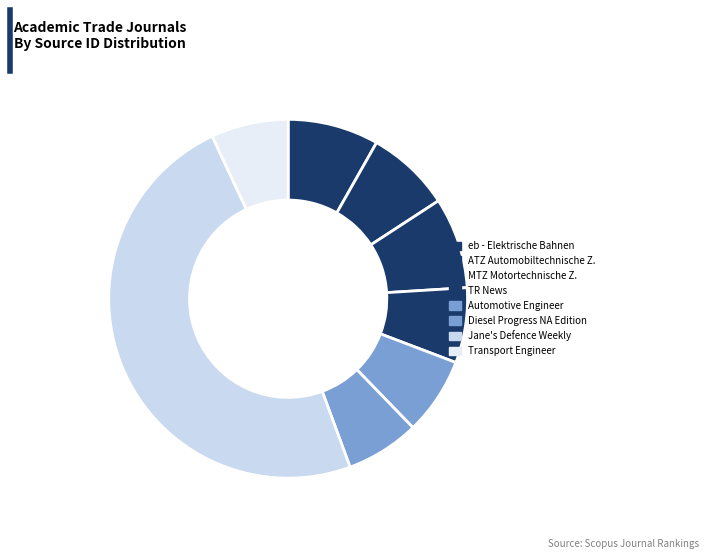

Is there a majority slice in this chart?

No